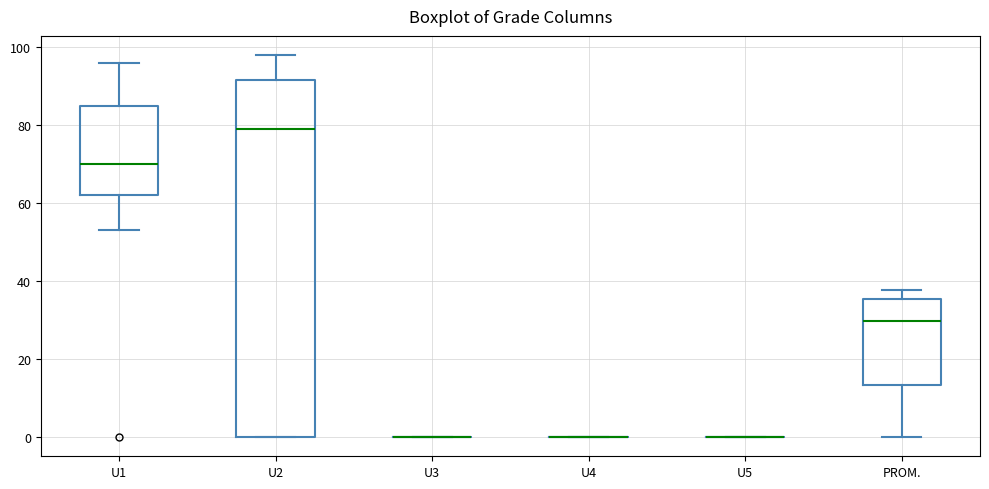

Reading left to right, read every box against the y-axis: the position of its median line, the range the box covers, and the ends of its whiskers. The values are not printed on the chart, so give them approximately, as read against the axis.

U1: median 70, box 62 to 86, whiskers 54 to 96
U2: median 80, box 0 to 92, whiskers 0 to 98
U3: box collapsed to a line at 0, whiskers 0 to 0
U4: box collapsed to a line at 0, whiskers 0 to 0
U5: box collapsed to a line at 0, whiskers 0 to 0
PROM.: median 30, box 14 to 36, whiskers 0 to 38